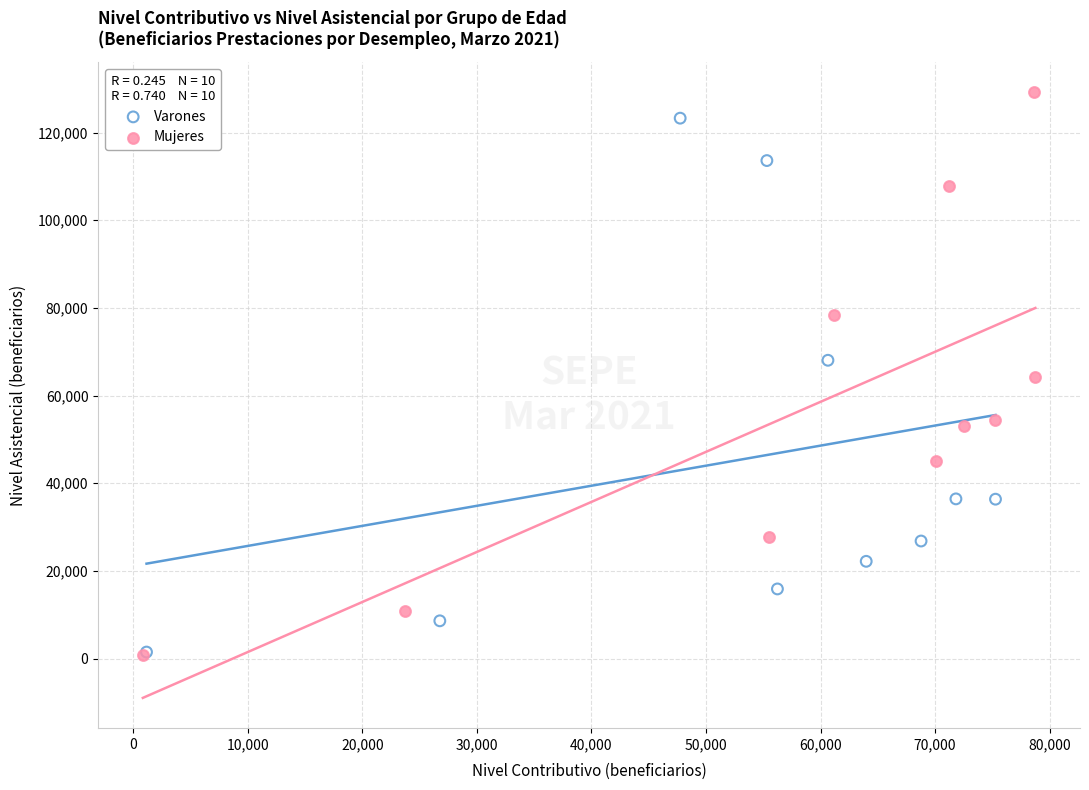

Which series has the widest spread of Y values?

Mujeres